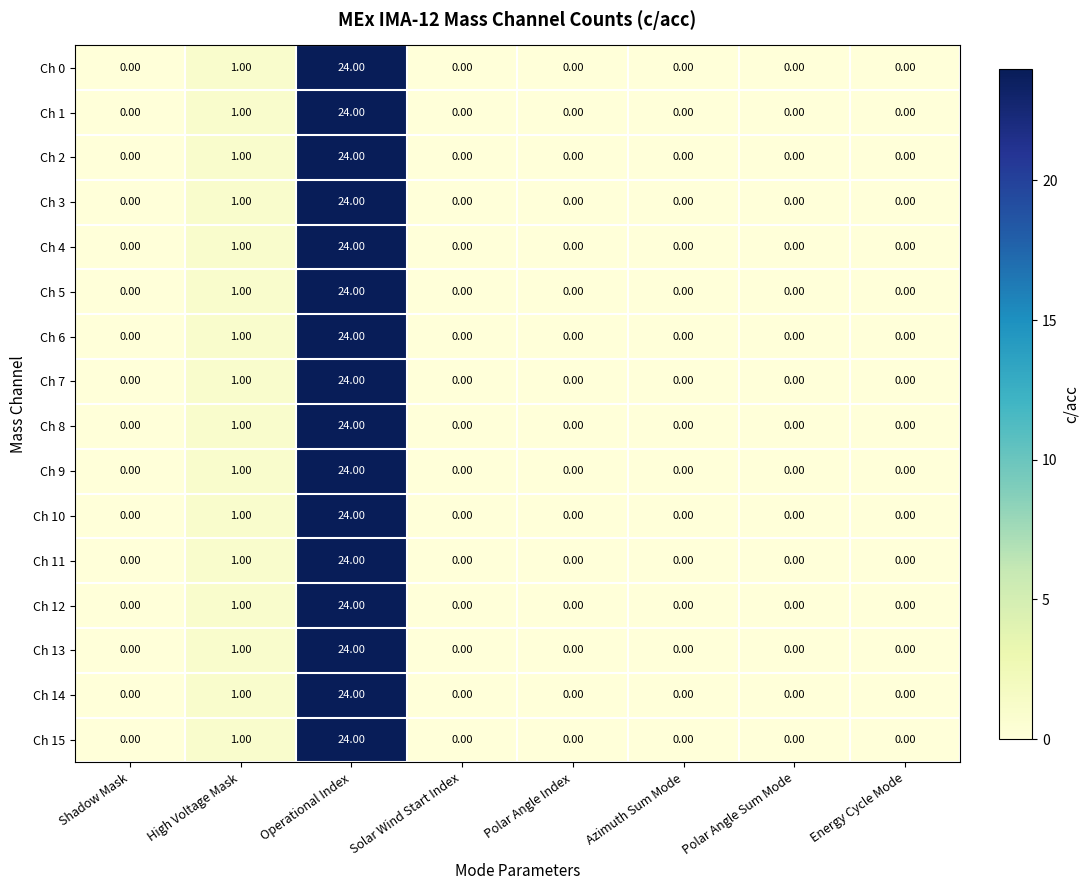

What is the average value of the Ch 9 series?

3